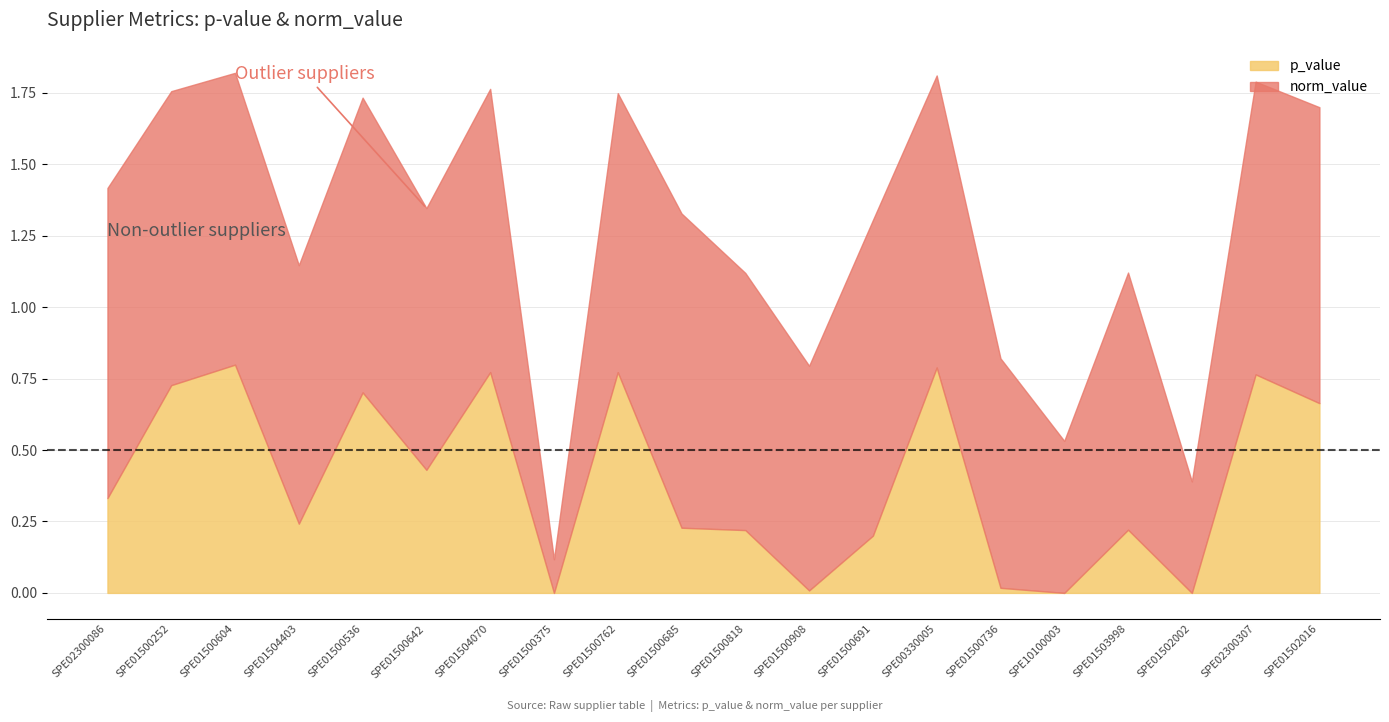

What is the difference between the maximum and minimum values in the norm_value series?

1.0